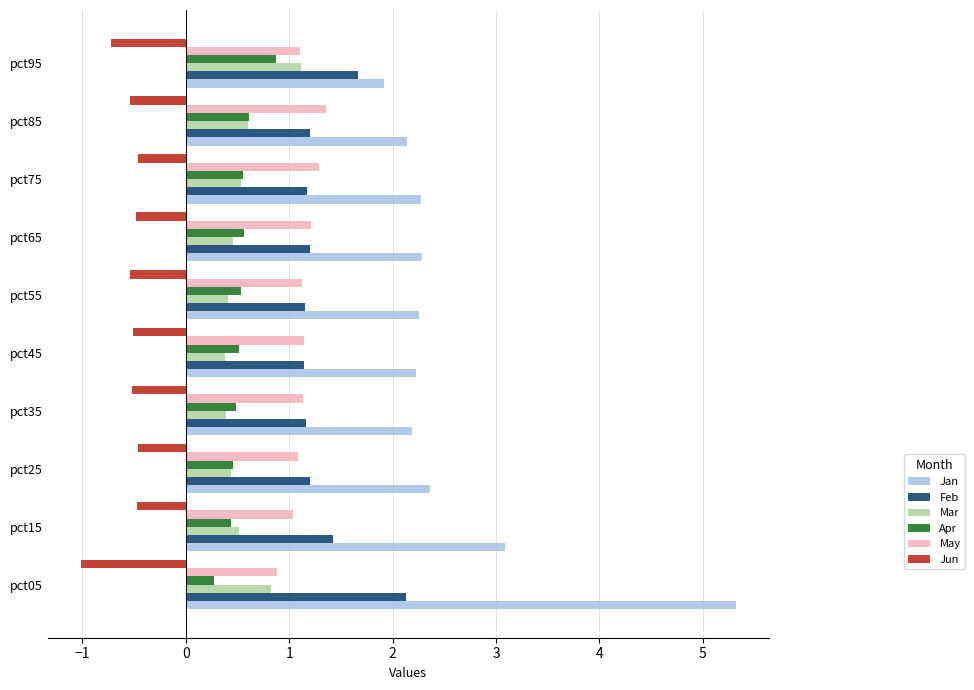

True or false: Apr has a value of 0.5 at pct35.

True